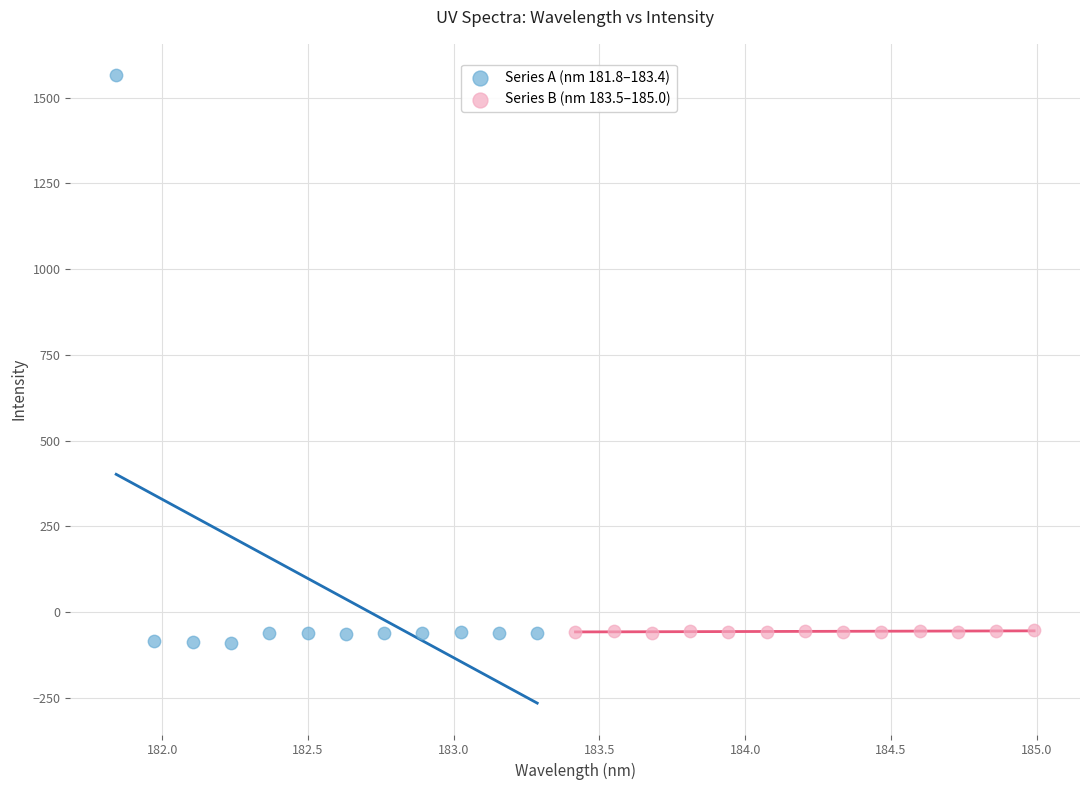

Which series has the largest Y range (max minus min)?

Series A (nm 181.8–183.4)